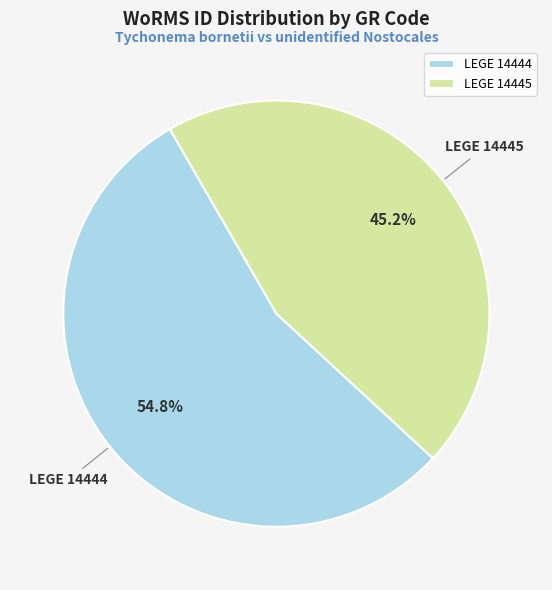

The LEGE 14444 slice represents 70% of the pie. True or false?

False